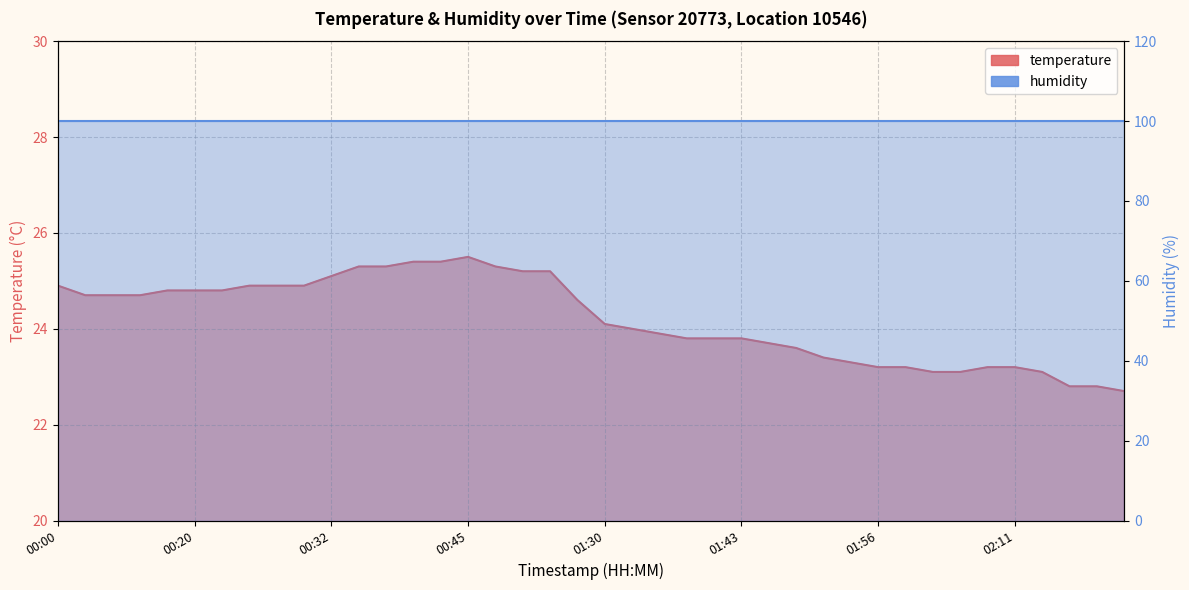

True or false: the data shows 42.7 at 00:22.

False